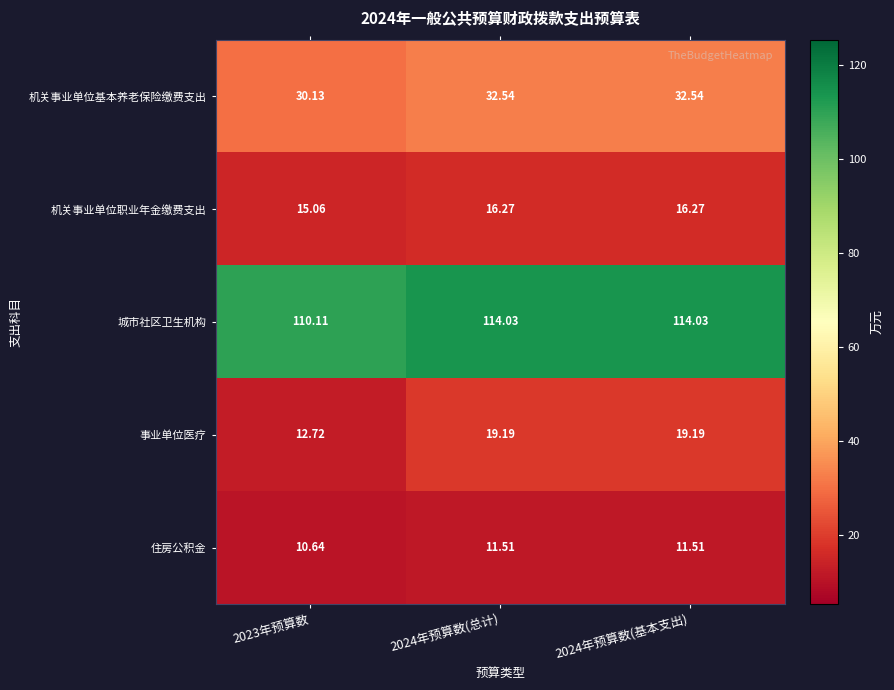

Which label corresponds to the smallest value in the chart?

2023年预算数